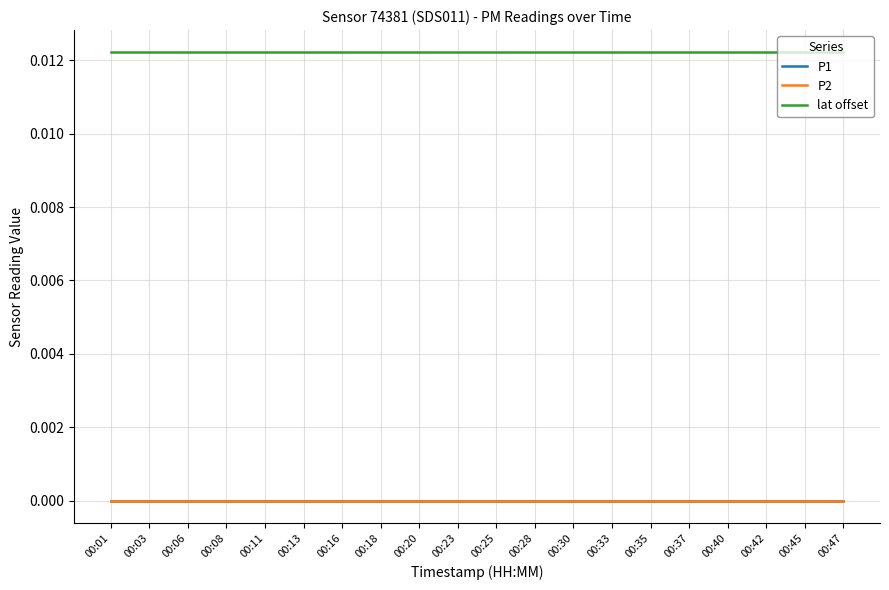

Reading left to right, list all the values displayed in this chart.

P1: 00:01=0.0	00:03=0.0	00:06=0.0	00:08=0.0	00:11=0.0	00:13=0.0	00:16=0.0	00:18=0.0	00:20=0.0	00:23=0.0	00:25=0.0	00:28=0.0	00:30=0.0	00:33=0.0	00:35=0.0	00:37=0.0	00:40=0.0	00:42=0.0	00:45=0.0	00:47=0.0
P2: 00:01=0.0	00:03=0.0	00:06=0.0	00:08=0.0	00:11=0.0	00:13=0.0	00:16=0.0	00:18=0.0	00:20=0.0	00:23=0.0	00:25=0.0	00:28=0.0	00:30=0.0	00:33=0.0	00:35=0.0	00:37=0.0	00:40=0.0	00:42=0.0	00:45=0.0	00:47=0.0
lat offset: 00:01=0.0	00:03=0.0	00:06=0.0	00:08=0.0	00:11=0.0	00:13=0.0	00:16=0.0	00:18=0.0	00:20=0.0	00:23=0.0	00:25=0.0	00:28=0.0	00:30=0.0	00:33=0.0	00:35=0.0	00:37=0.0	00:40=0.0	00:42=0.0	00:45=0.0	00:47=0.0